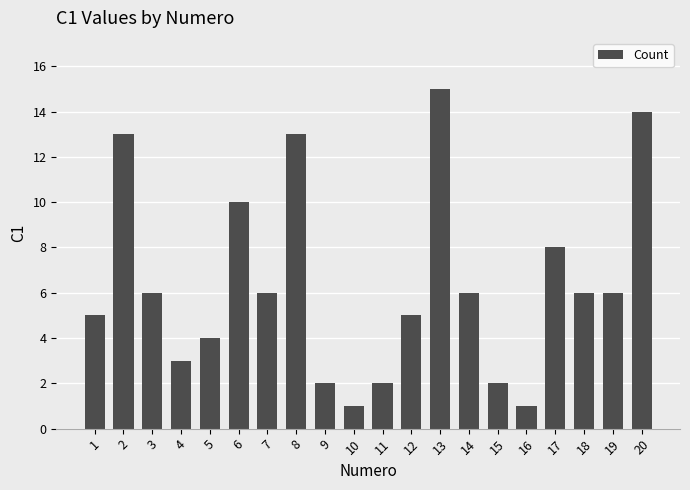

What is the value of the 12th bar from the left?

5